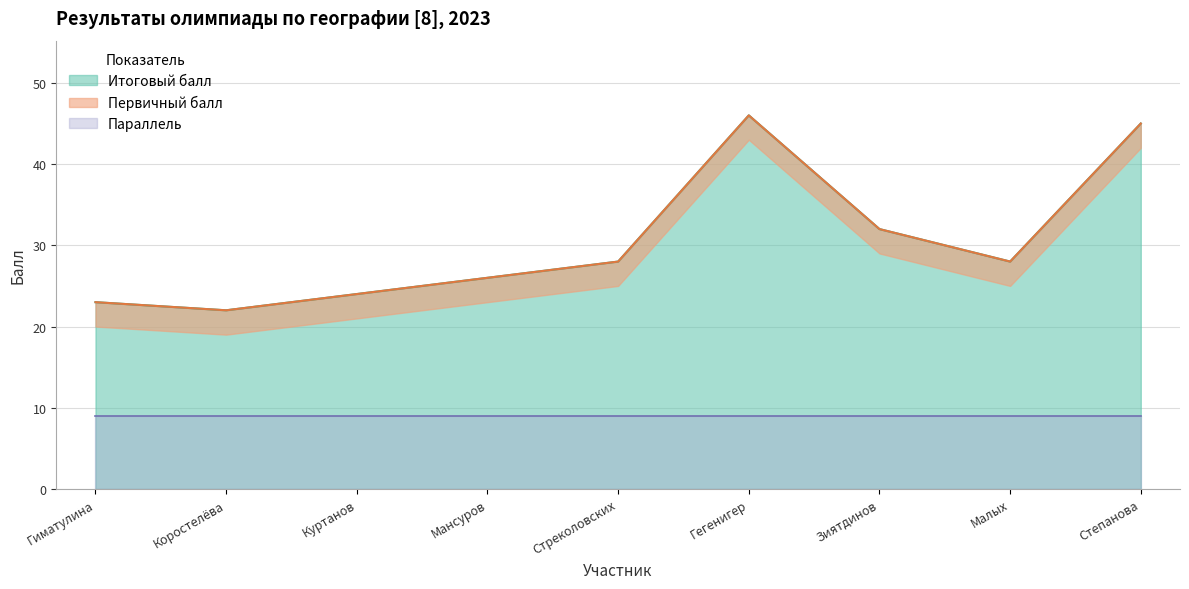

What is the average value of the Итоговый балл series?

30